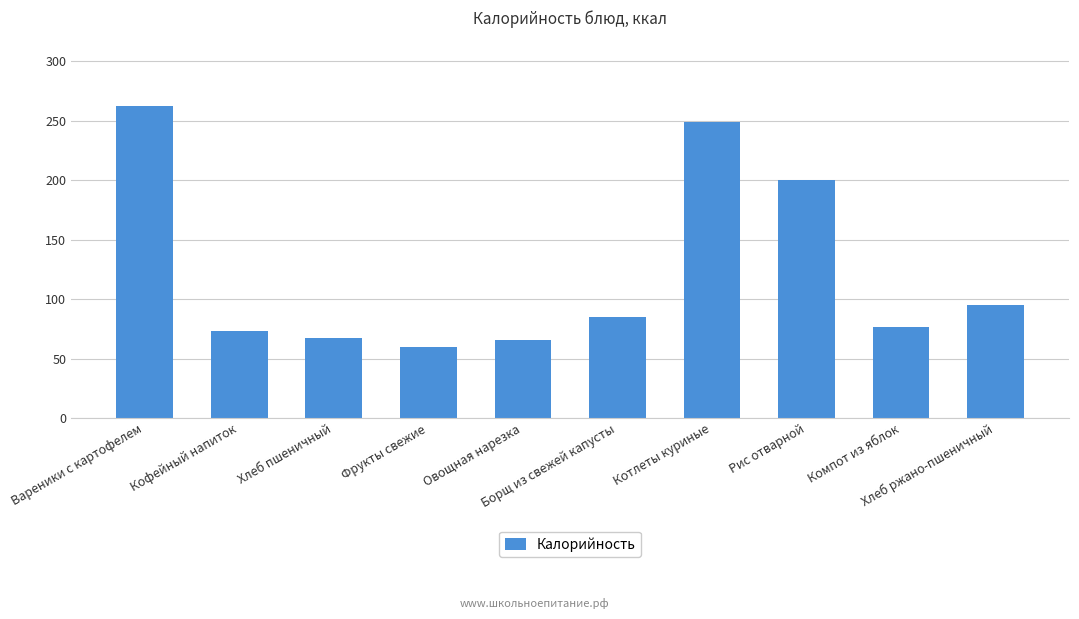

How many categories are shown in the chart?

10